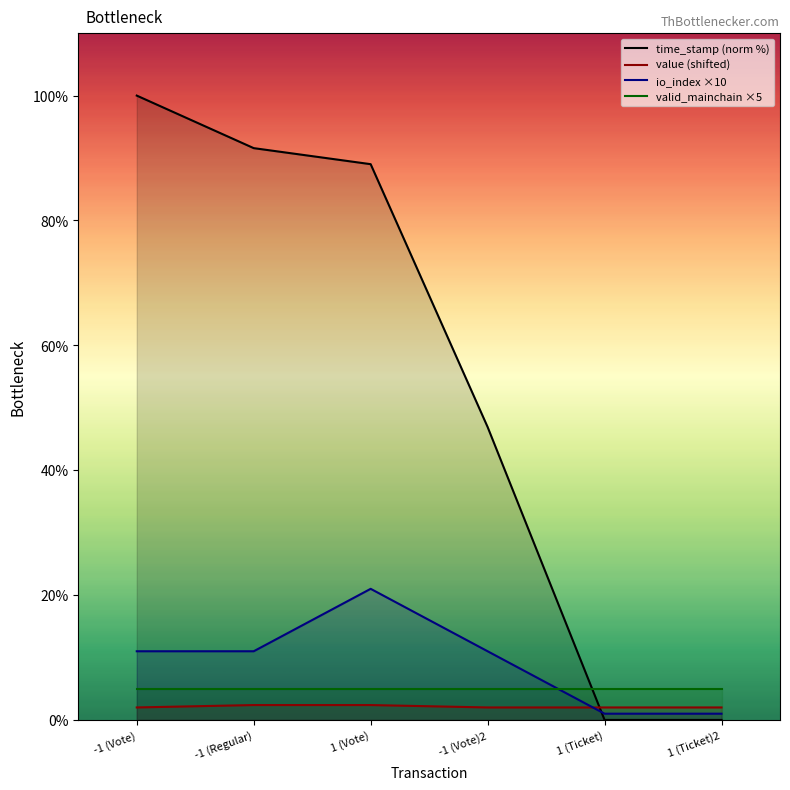

Which series has the largest total across all categories?

time_stamp (norm %)